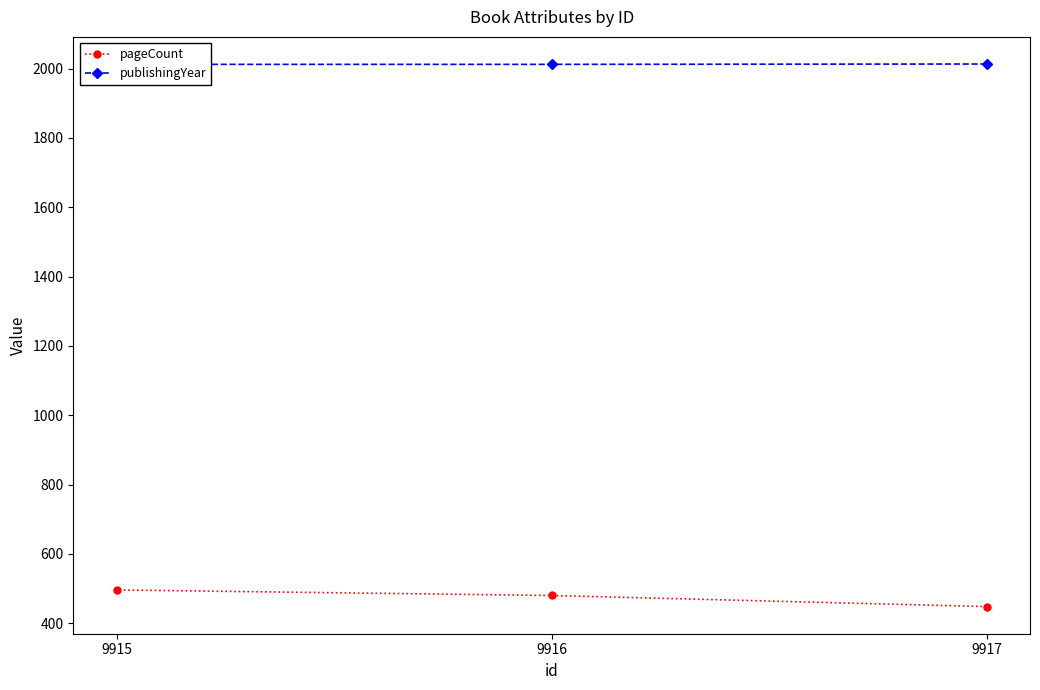

List the series in order of their peak value, lowest first.

pageCount, publishingYear